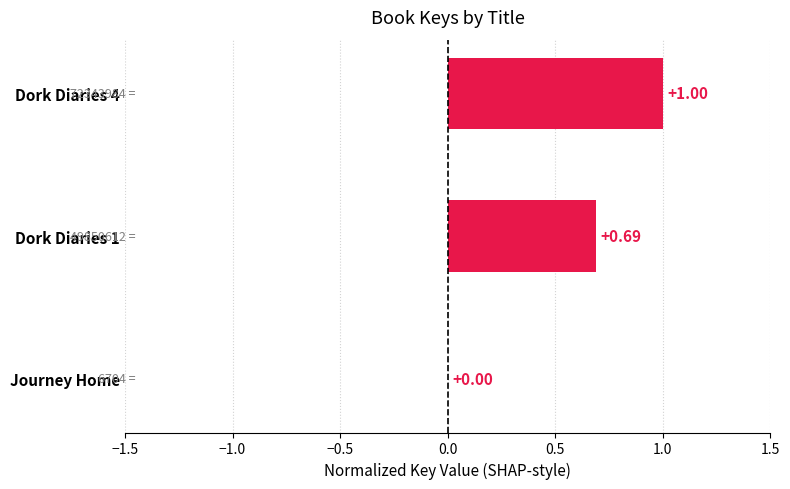

Where is the data nearest to the value 0?

Journey Home